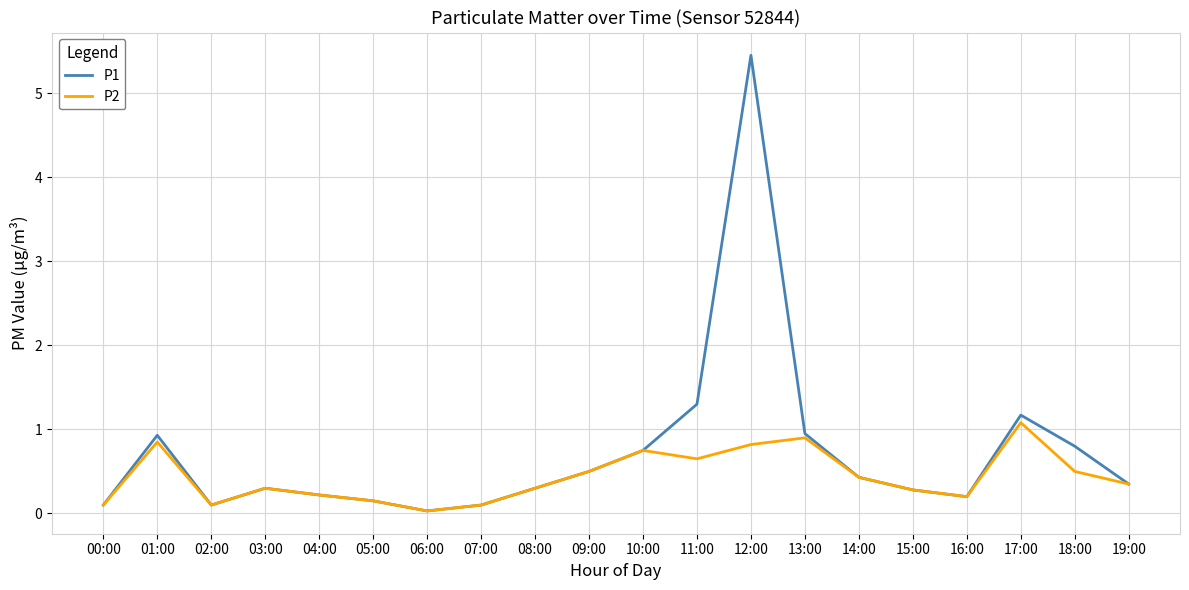

The value of P2 at 11:00 is 0.2. True or false?

False